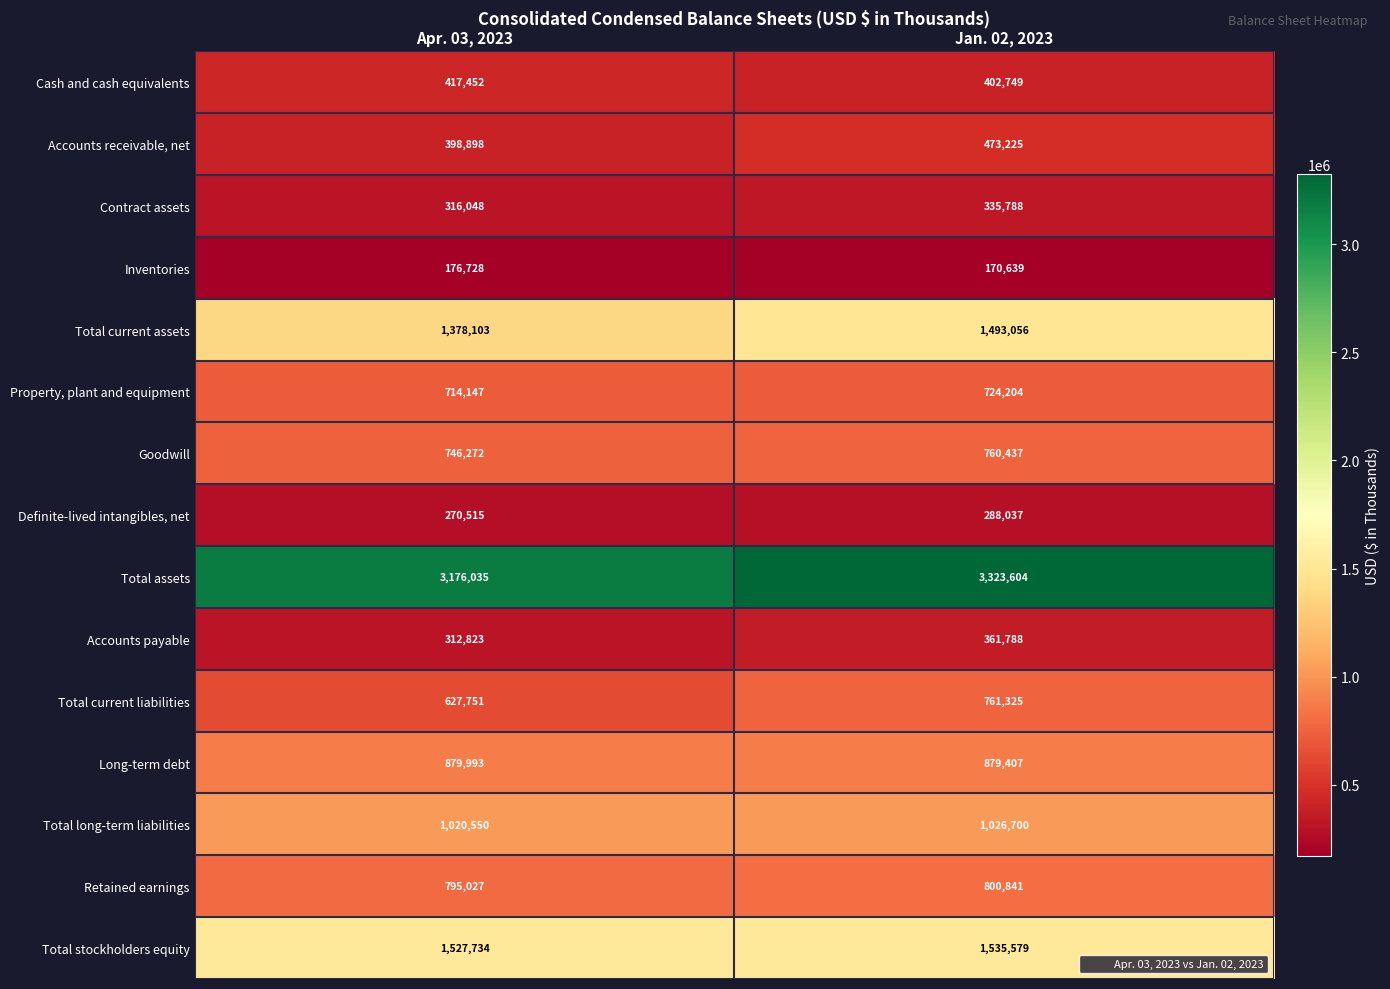

What is the difference between the maximum and minimum values in the Goodwill series?

14165